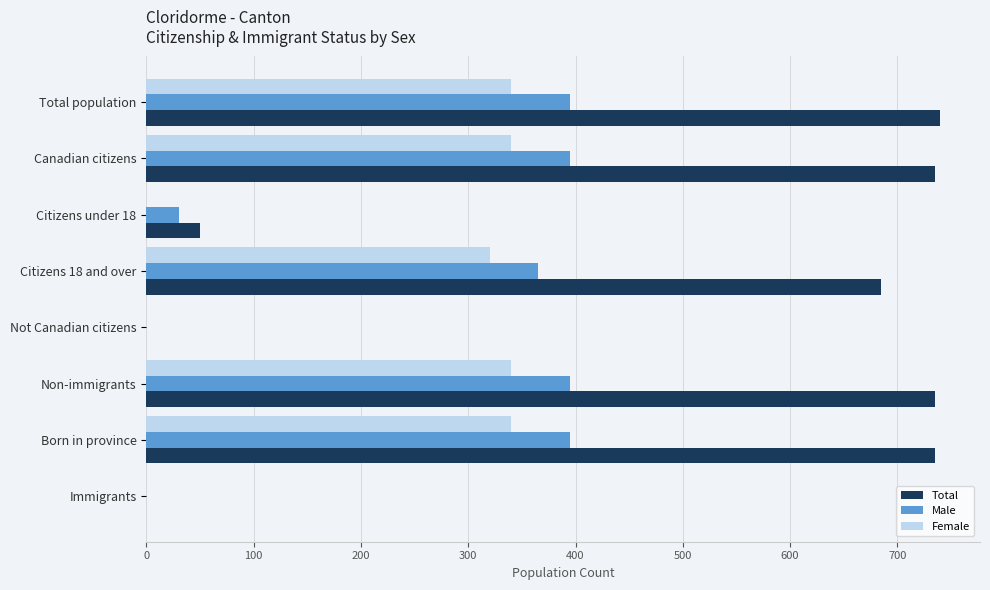

What is the maximum value for Male?

395